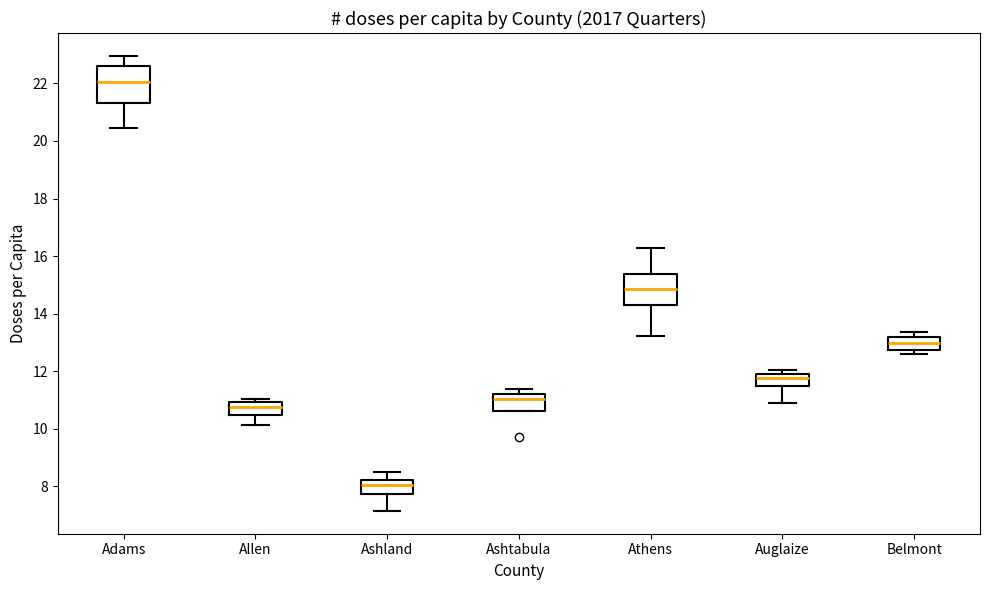

Reading left to right, transcribe this box plot: for each box, give where its median line is, the range the box spans, and where its two whiskers end, as read against the y-axis. The values are not printed on the chart, so give them approximately, as read against the axis.

Adams: median 22.0, box 21.4 to 22.6, whiskers 20.4 to 23.0
Allen: median 10.8, box 10.4 to 11.0, whiskers 10.2 to 11.0 (just above the box's upper edge)
Ashland: median 8.0, box 7.8 to 8.2, whiskers 7.2 to 8.4
Ashtabula: median 11.0, box 10.6 to 11.2, whiskers 10.6 to 11.4
Athens: median 14.8, box 14.4 to 15.4, whiskers 13.2 to 16.2
Auglaize: median 11.8, box 11.6 to 12.0, whiskers 11.0 to 12.0 (just above the box's upper edge)
Belmont: median 13.0, box 12.8 to 13.2, whiskers 12.6 to 13.4